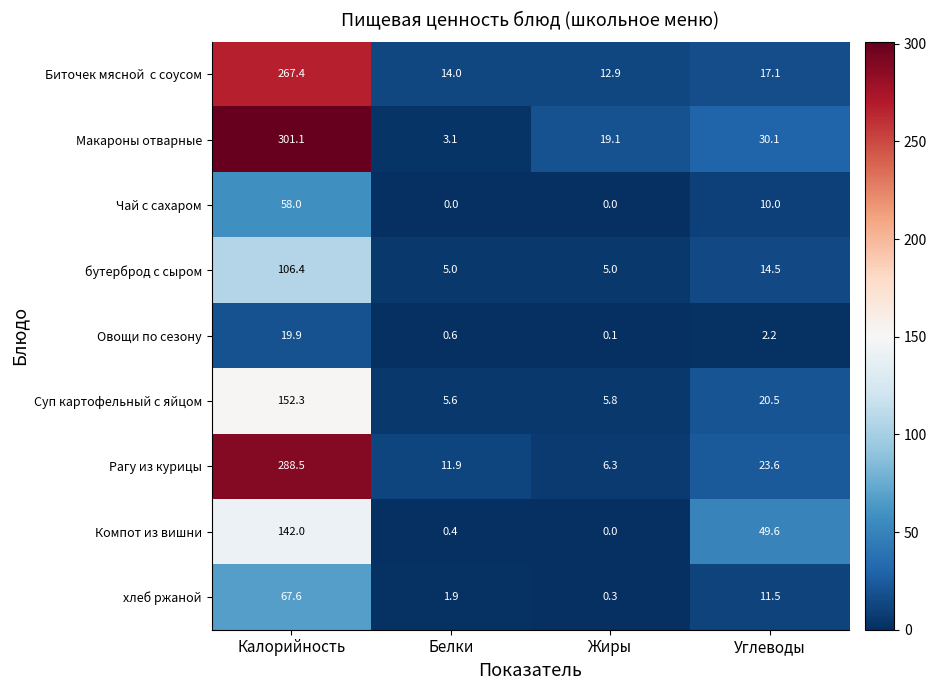

Between Калорийность and Белки, which series saw the biggest shift?

Макароны отварные